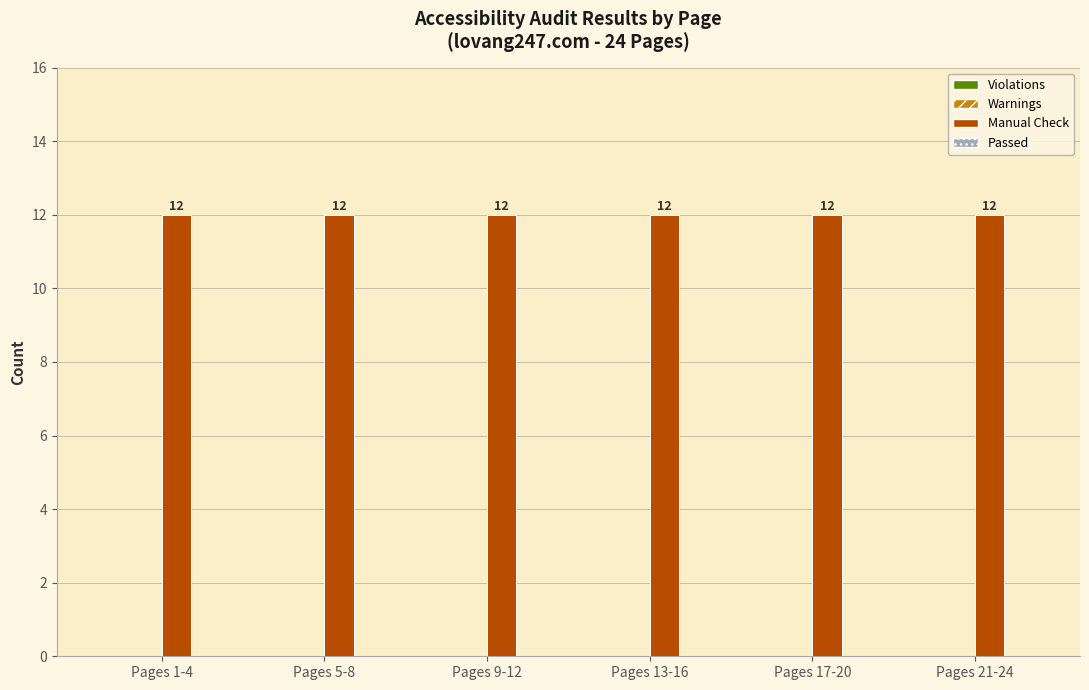

At which label does Manual Check reach its minimum?

Pages 1-4